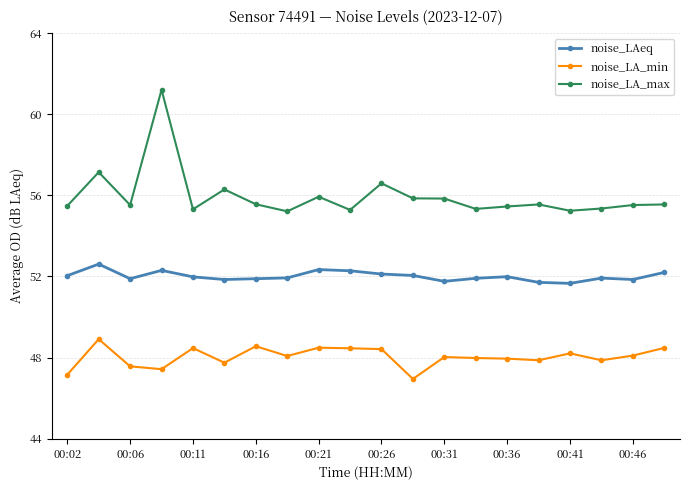

Does the chart have visible grid lines?

Yes